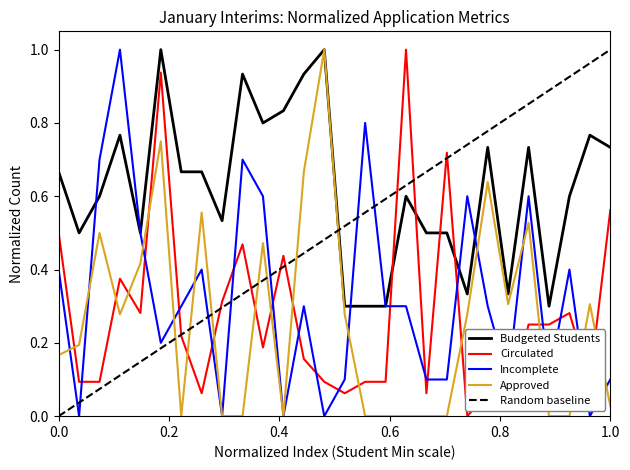

What is the maximum value for Circulated?

1.0